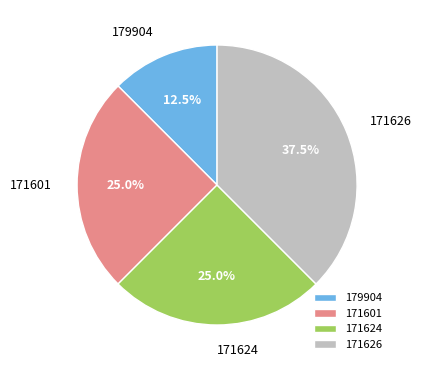

What is the largest slice in the pie chart?

171626